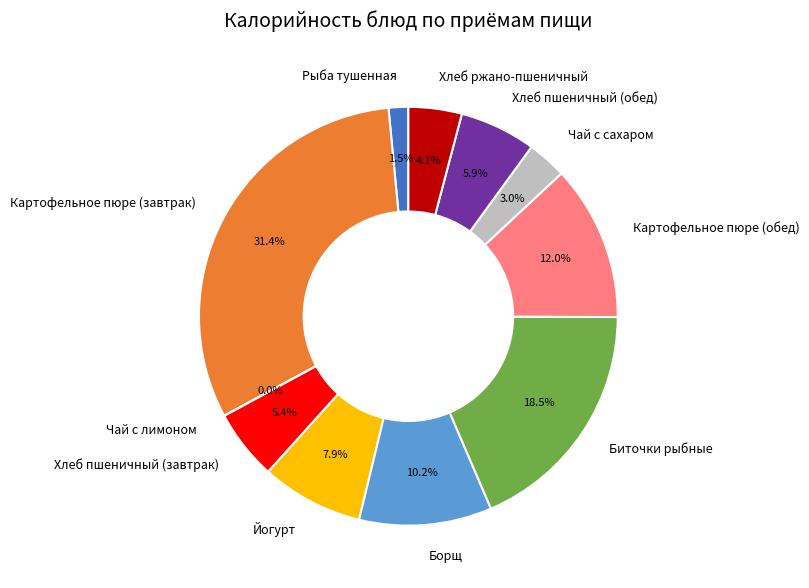

Approximately how many times larger is the value at Йогурт compared to Картофельное пюре (завтрак)?

0.3